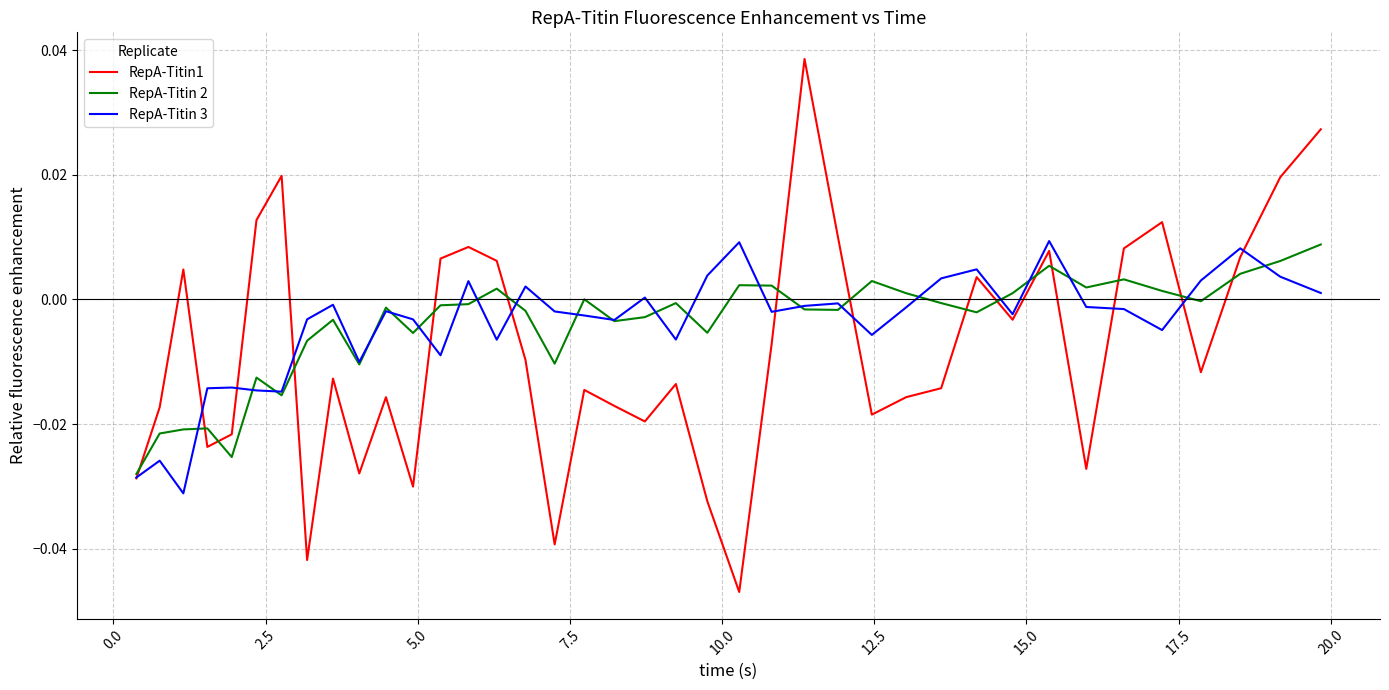

Which series has the largest range (max minus min)?

RepA-Titin1